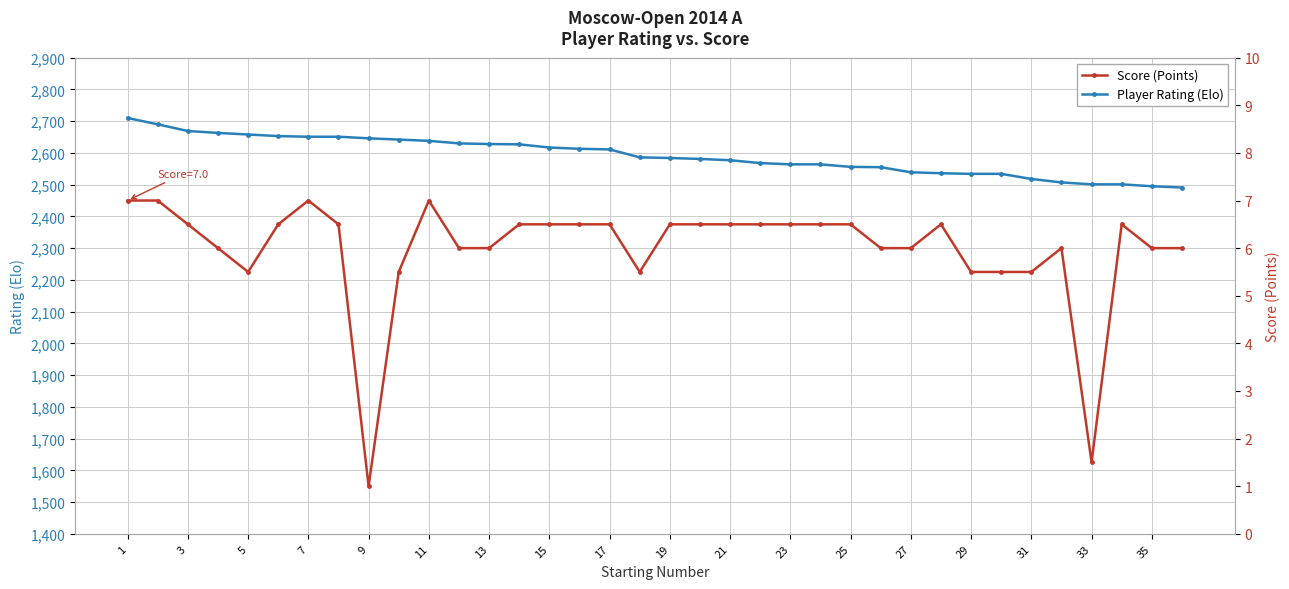

How many lines are shown in the chart?

2